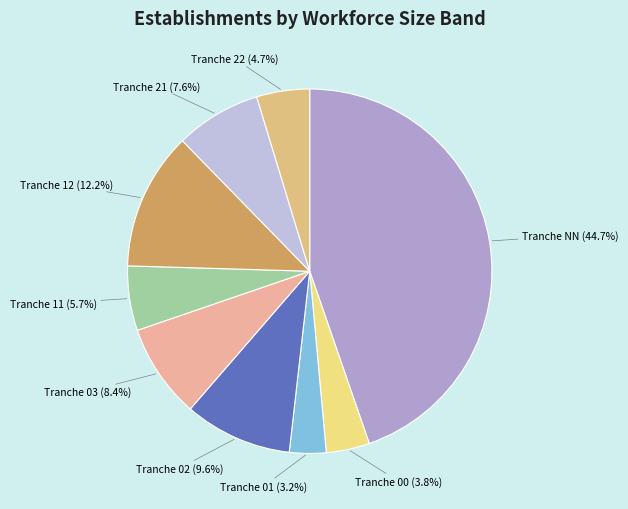

How many slices are in this pie chart?

9